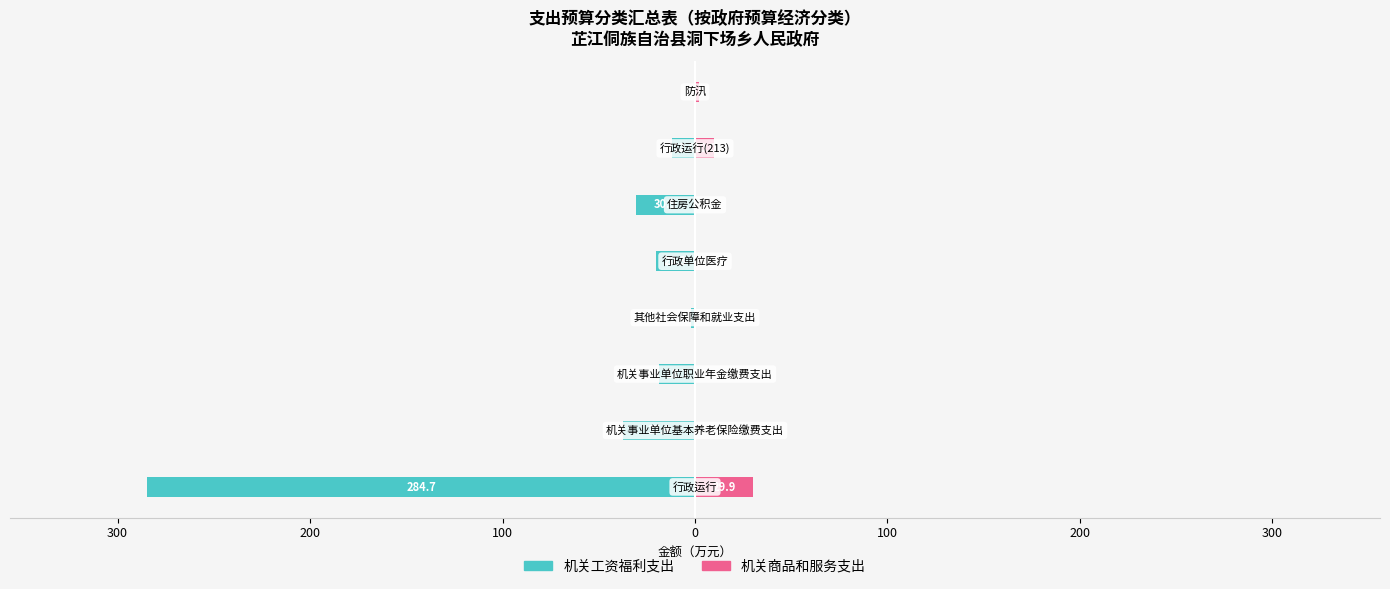

The 机关工资福利支出 series shows -1.2 at 100. True or false?

False